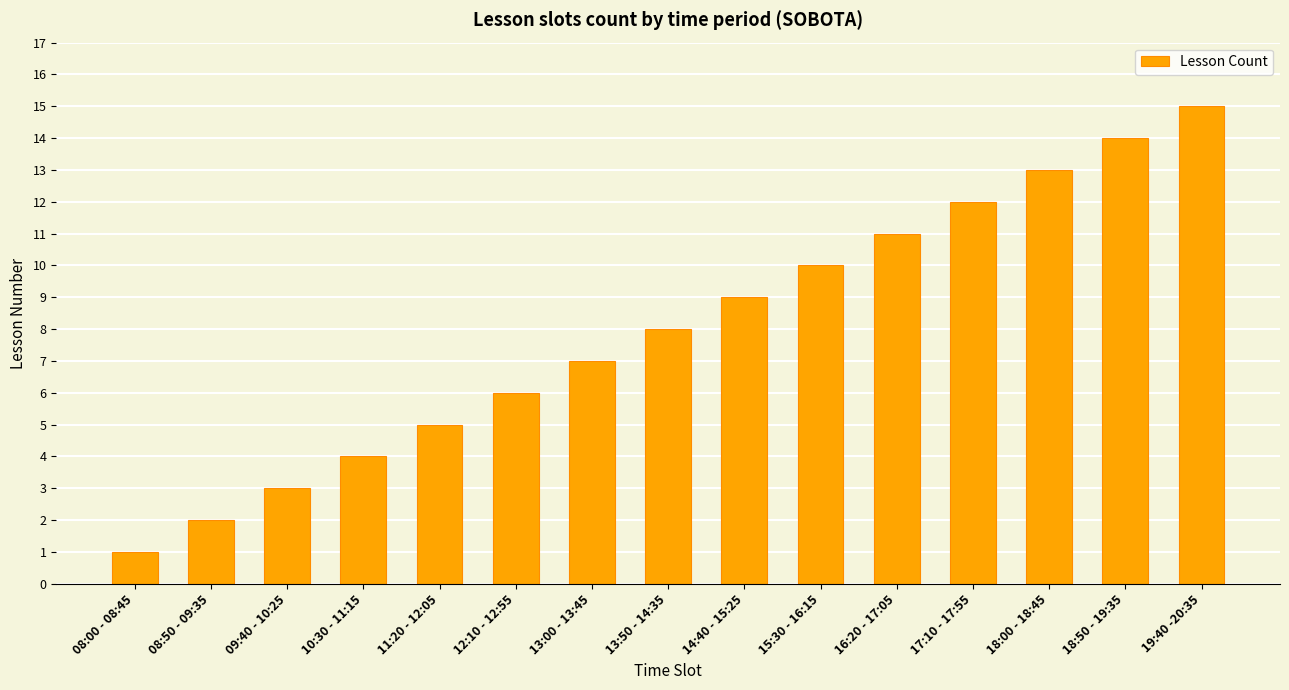

How many series are shown in this chart?

1